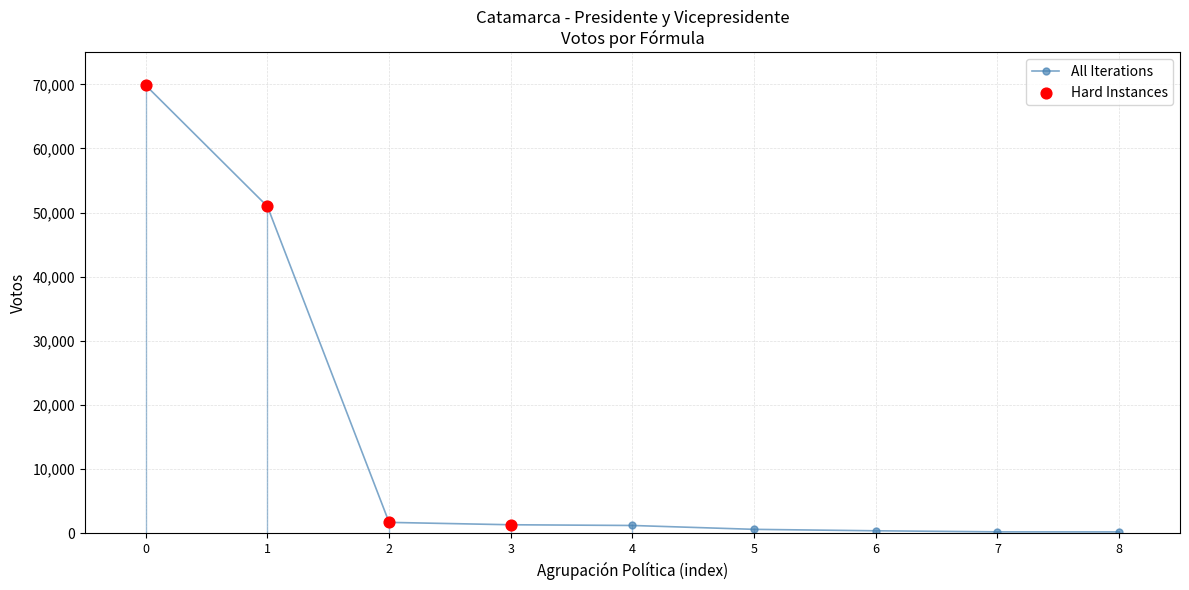

What is the greatest value displayed?

69840